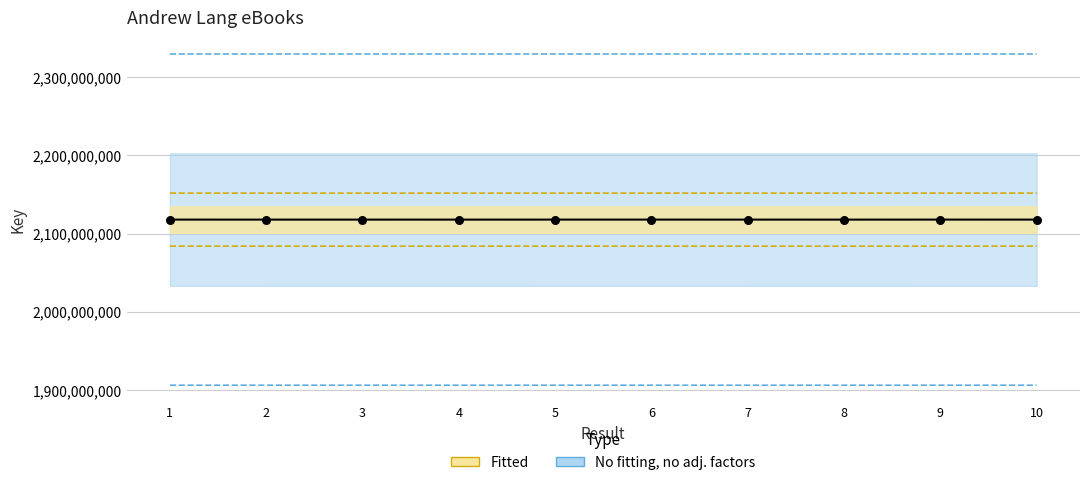

What is the change in value from 1 to 10?

-5650.7